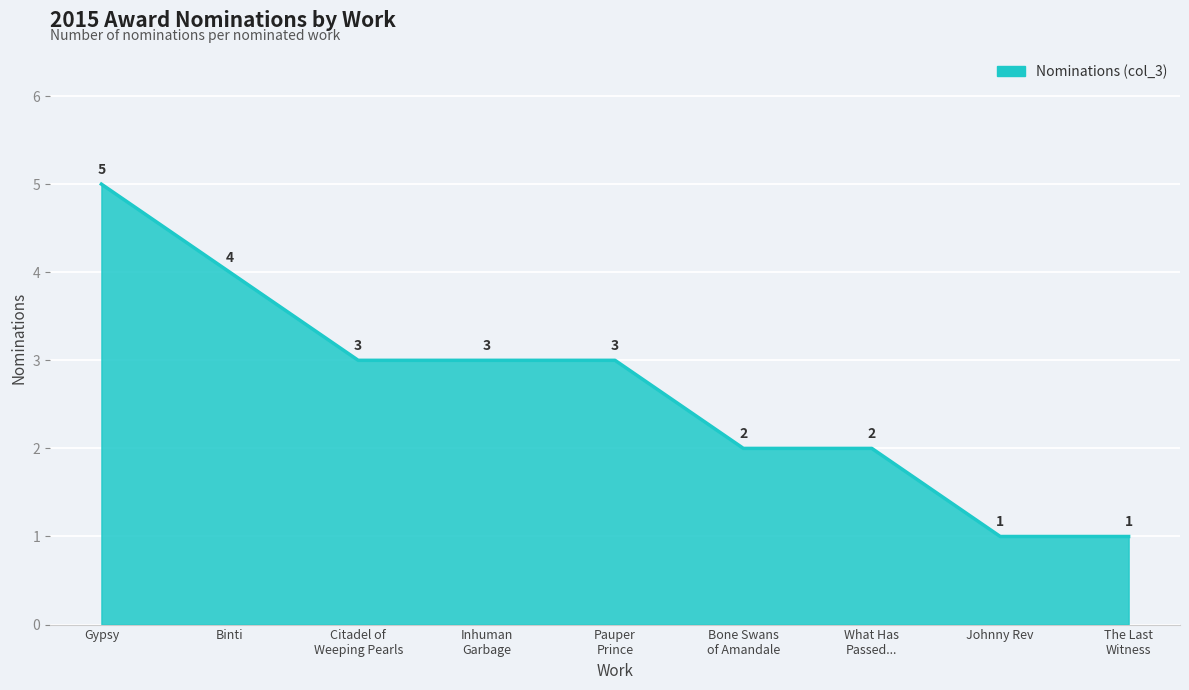

Which has a higher value, Binti or Johnny Rev?

Binti